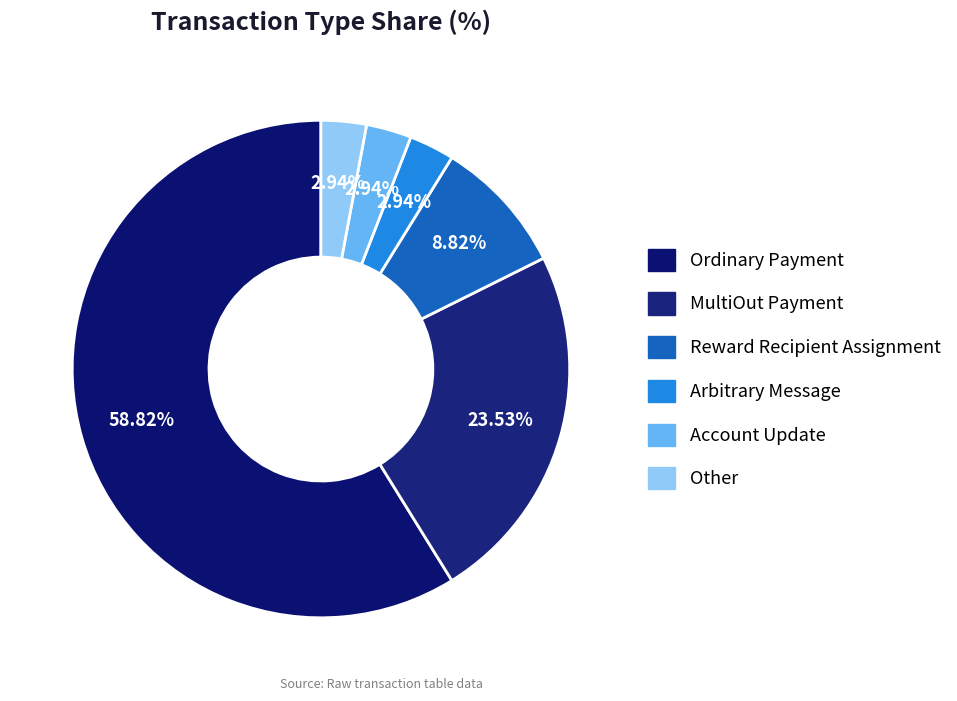

What portion of the pie excludes MultiOut Payment?

76.5%